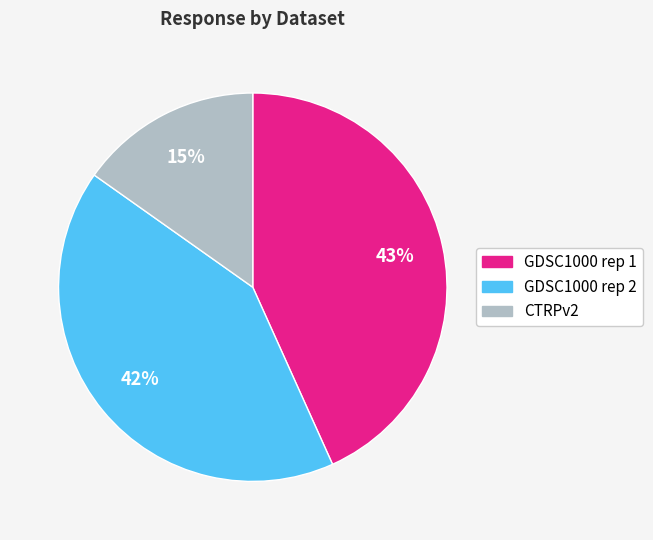

Approximately how many times larger is the value at GDSC1000 rep 1 compared to GDSC1000 rep 2?

1.0